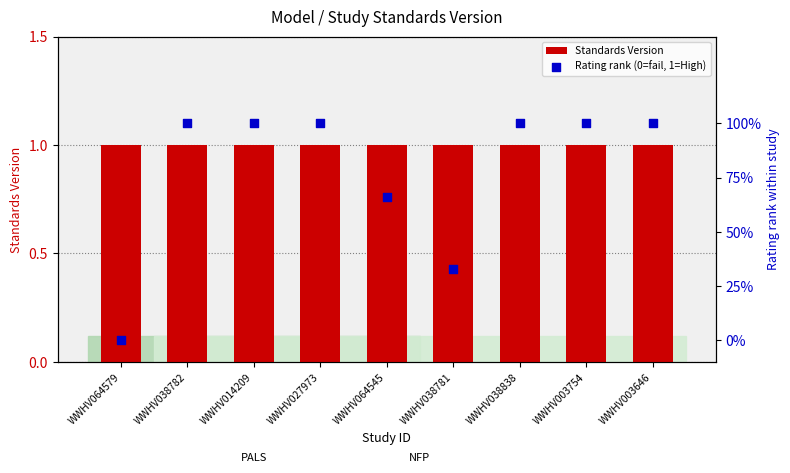

What are all the series names shown in the legend?

Standards Version, Rating rank (0=fail, 1=High)